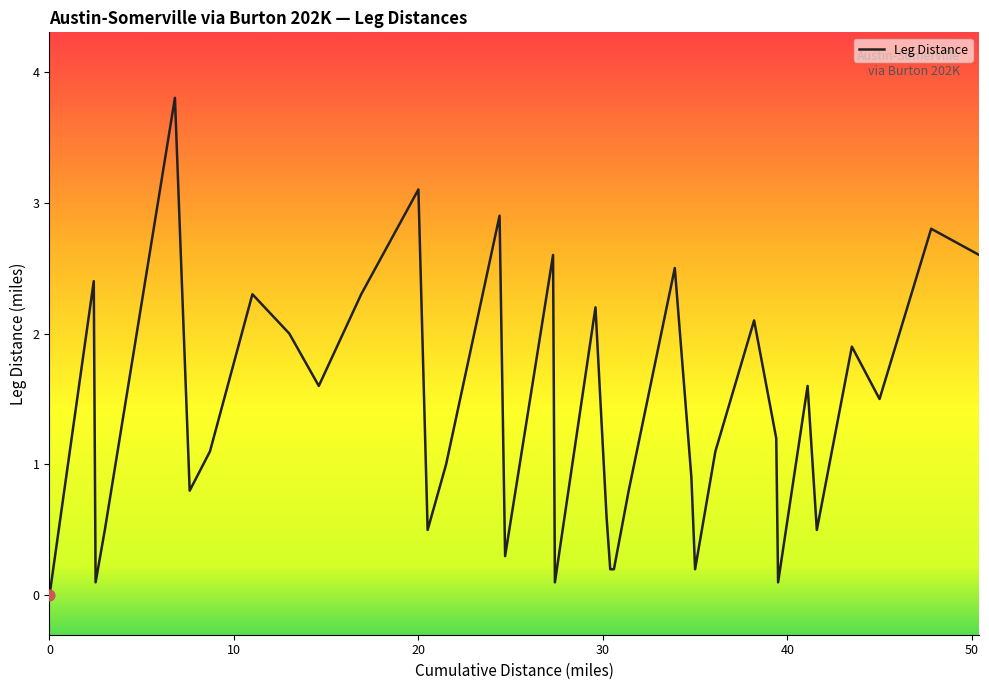

What is the difference between the maximum and minimum values?

3.8